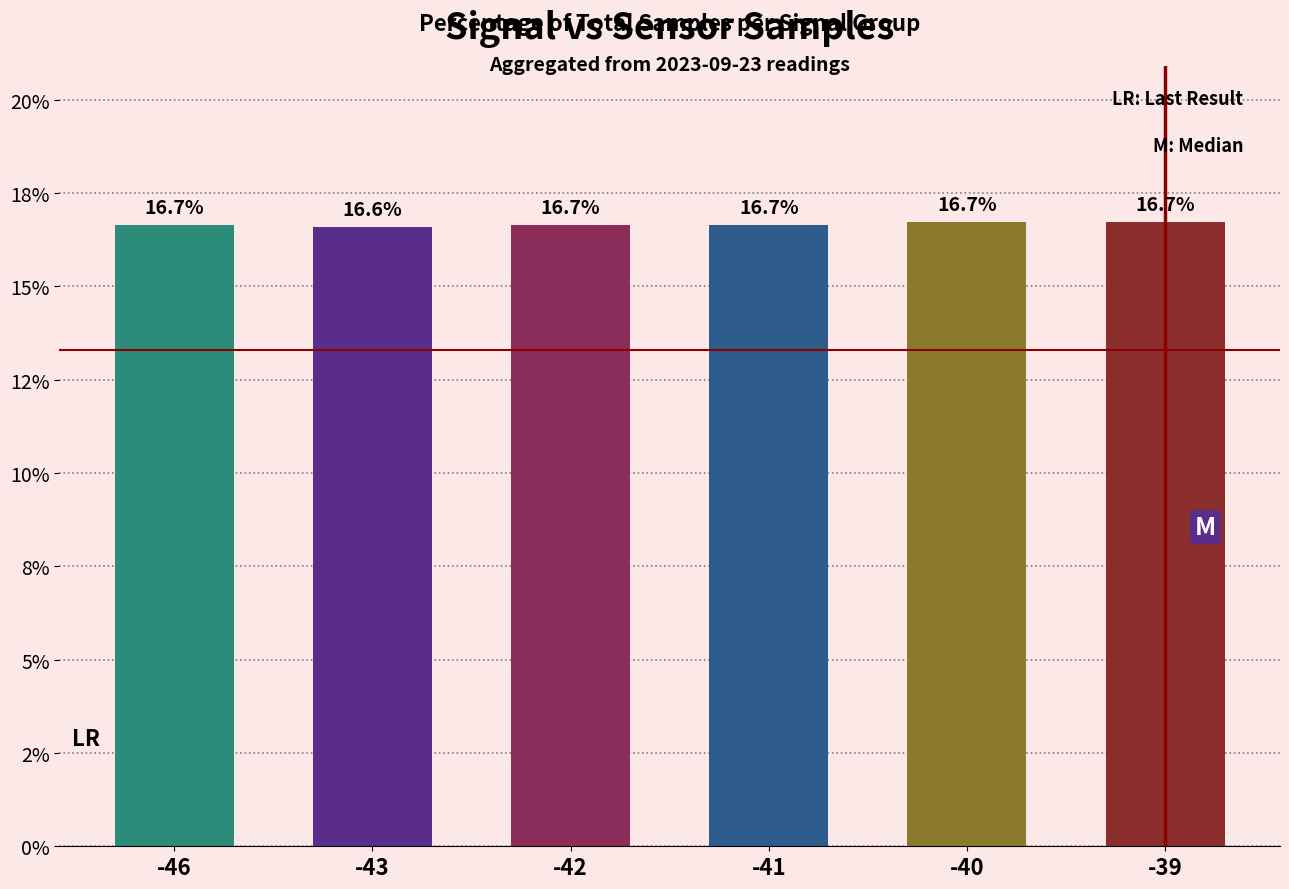

What is the change in value from -46 to -40?

+0.1